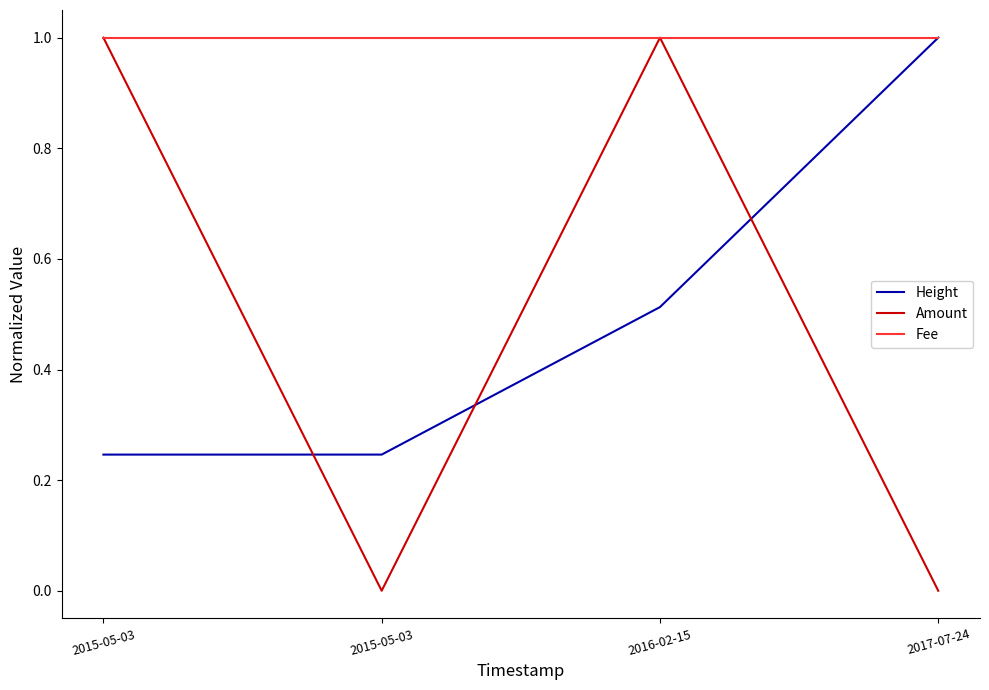

What is the label of the 3rd point from the right?

2015-05-03